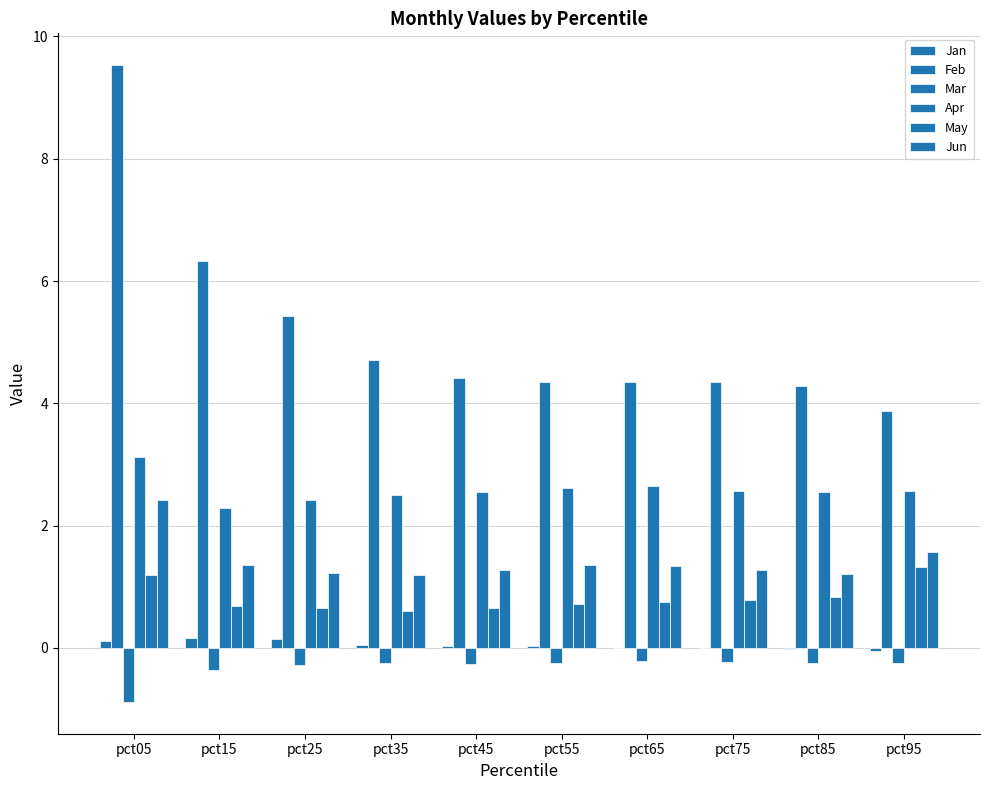

Reading left to right, what are all the values shown in this chart?

Jan: pct05=0.1	pct15=0.2	pct25=0.1	pct35=0.1	pct45=0.0	pct55=0.0	pct65=0.0	pct75=-0.0	pct85=-0.0	pct95=-0.0
Feb: pct05=9.5	pct15=6.3	pct25=5.4	pct35=4.7	pct45=4.4	pct55=4.3	pct65=4.3	pct75=4.4	pct85=4.3	pct95=3.9
Mar: pct05=-0.9	pct15=-0.4	pct25=-0.3	pct35=-0.2	pct45=-0.3	pct55=-0.2	pct65=-0.2	pct75=-0.2	pct85=-0.2	pct95=-0.2
Apr: pct05=3.1	pct15=2.3	pct25=2.4	pct35=2.5	pct45=2.5	pct55=2.6	pct65=2.6	pct75=2.6	pct85=2.5	pct95=2.6
May: pct05=1.2	pct15=0.7	pct25=0.7	pct35=0.6	pct45=0.6	pct55=0.7	pct65=0.7	pct75=0.8	pct85=0.8	pct95=1.3
Jun: pct05=2.4	pct15=1.4	pct25=1.2	pct35=1.2	pct45=1.3	pct55=1.4	pct65=1.3	pct75=1.3	pct85=1.2	pct95=1.6